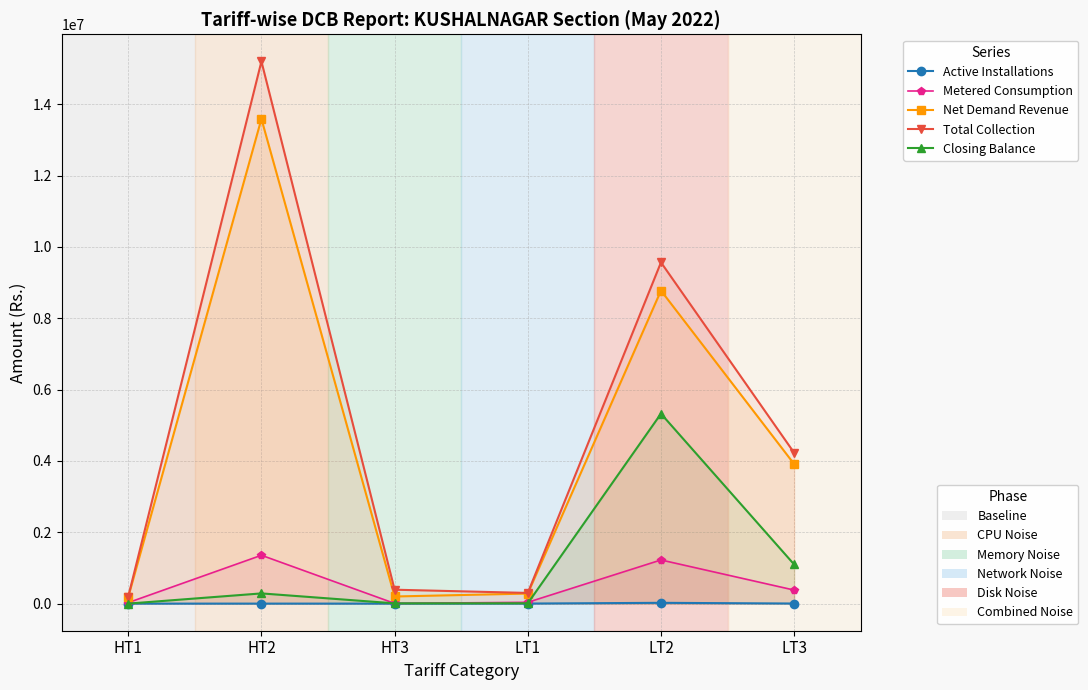

True or false: Closing Balance has more than 1 interior local peaks.

True